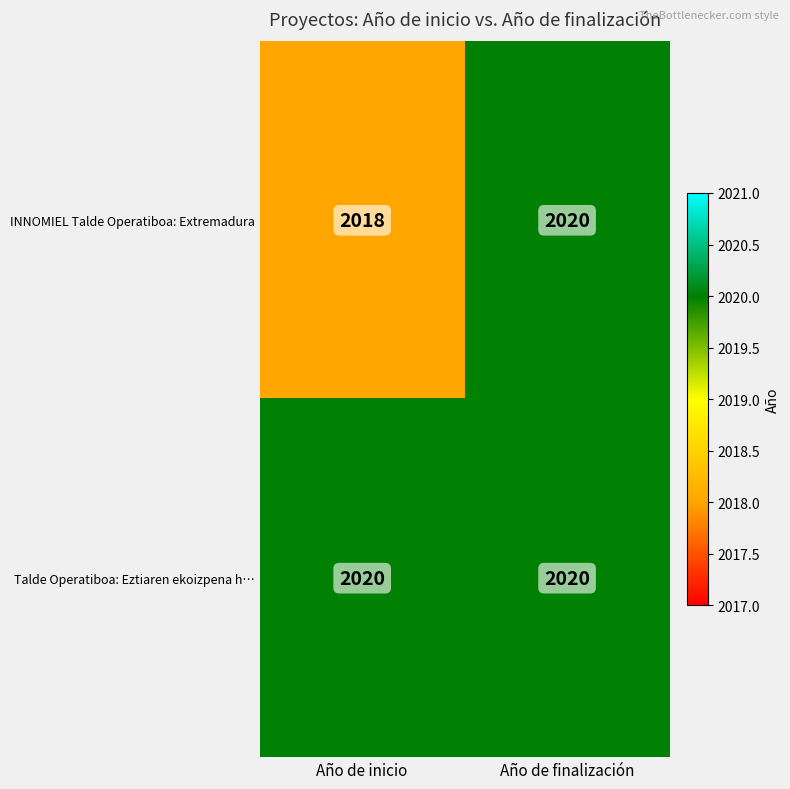

List the series in order of their overall mean, highest first.

Talde Operatiboa: Eztiaren ekoizpena h…, INNOMIEL Talde Operatiboa: Extremadura